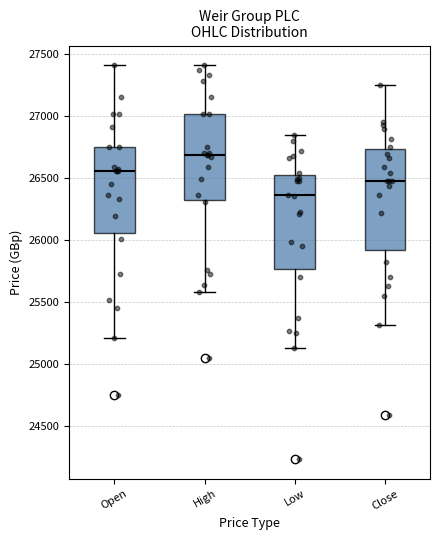

Which box's median line is the lowest?

Low